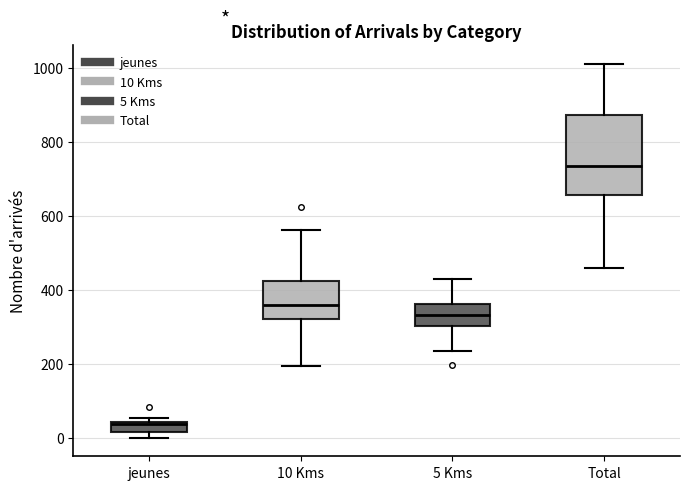

Where is the upper edge of the box for Total on the y-axis? The values are not printed on the chart, so give them approximately, as read against the axis.

880